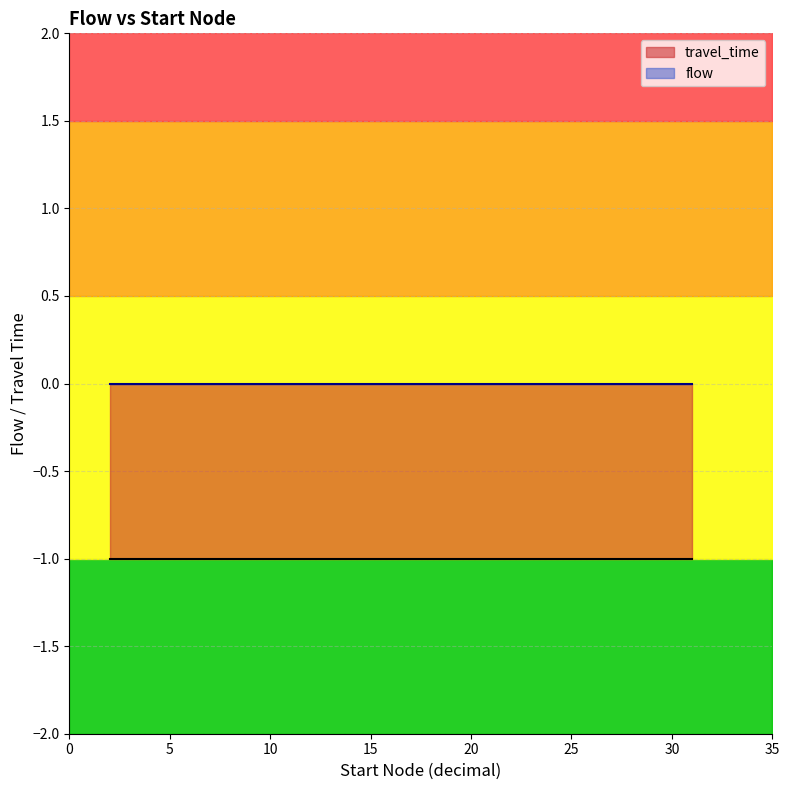

The flow series shows 0 at 17. True or false?

True